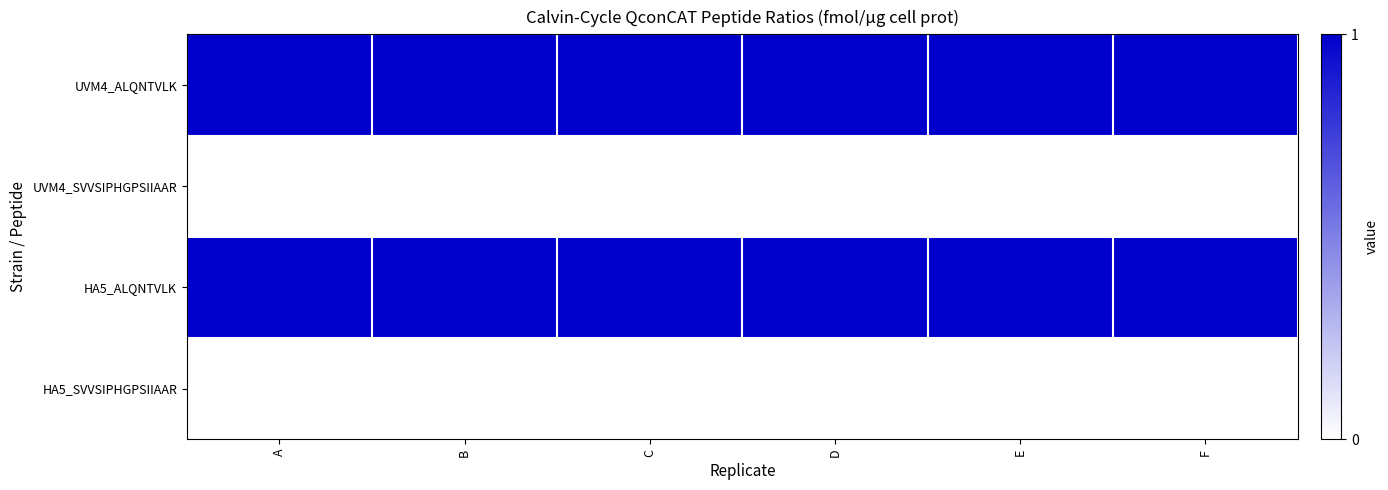

Which series has the largest total across all categories?

UVM4_ALQNTVLK